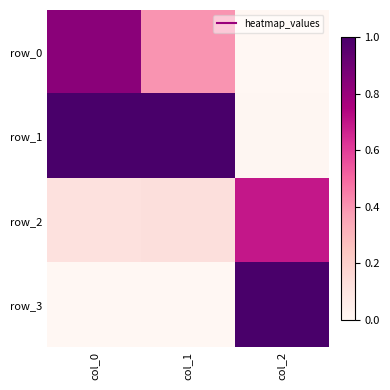

Where is row_3 nearest to the value 0?

col_0